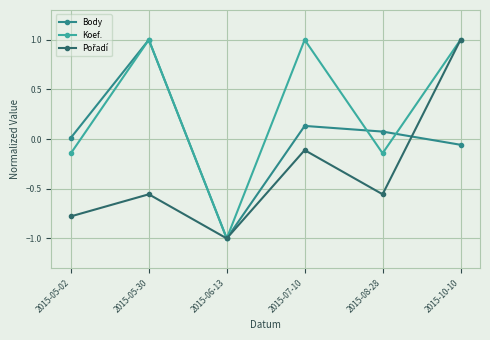

Where is Body nearest to the value 0?

2015-05-02